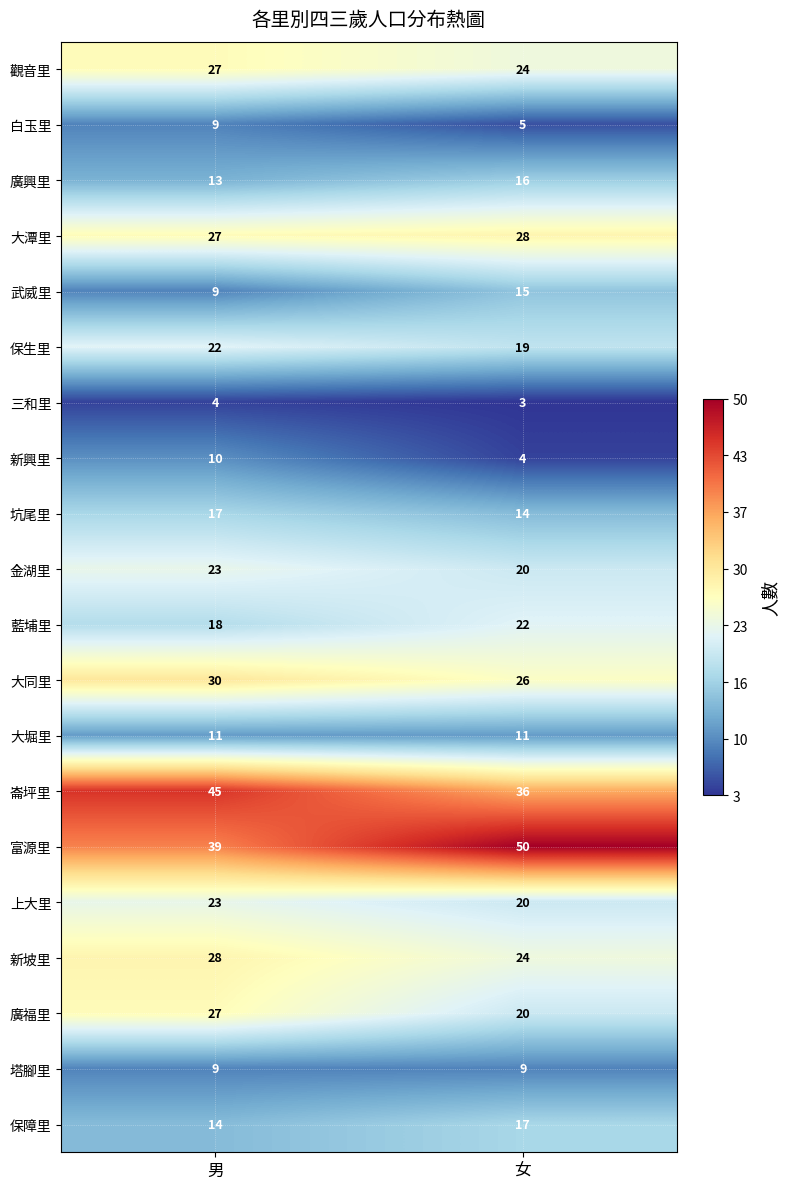

Is it true that 三和里 equals 7 at 男?

False